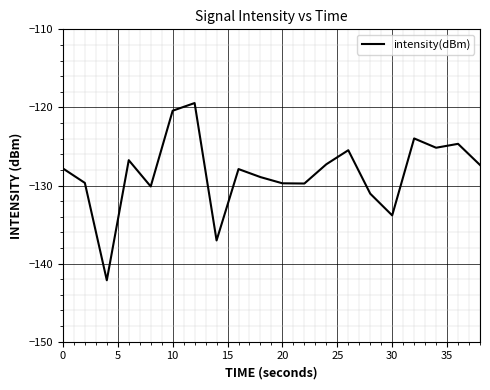

What is the minimum value shown in the chart?

-142.1